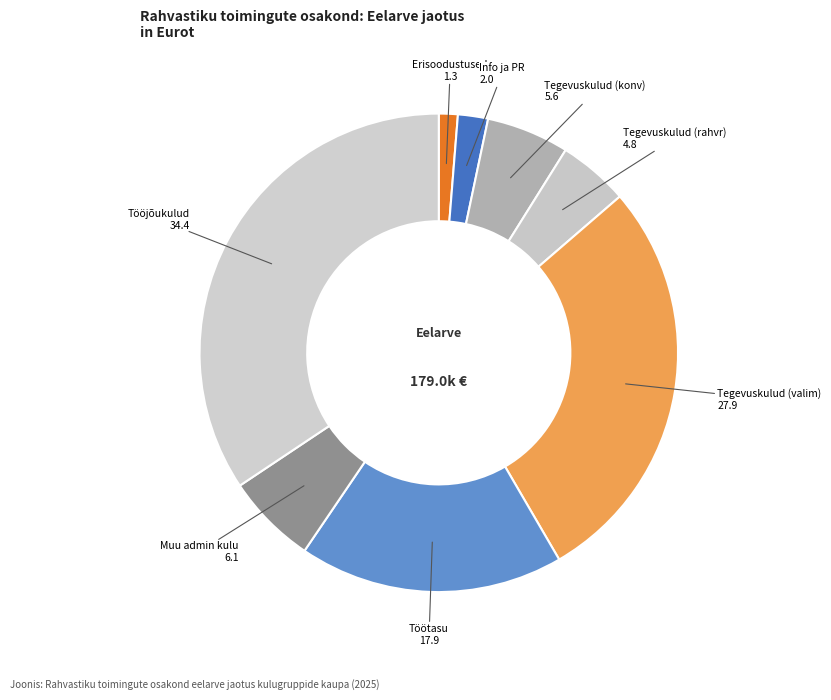

How many segments does this pie chart have?

8